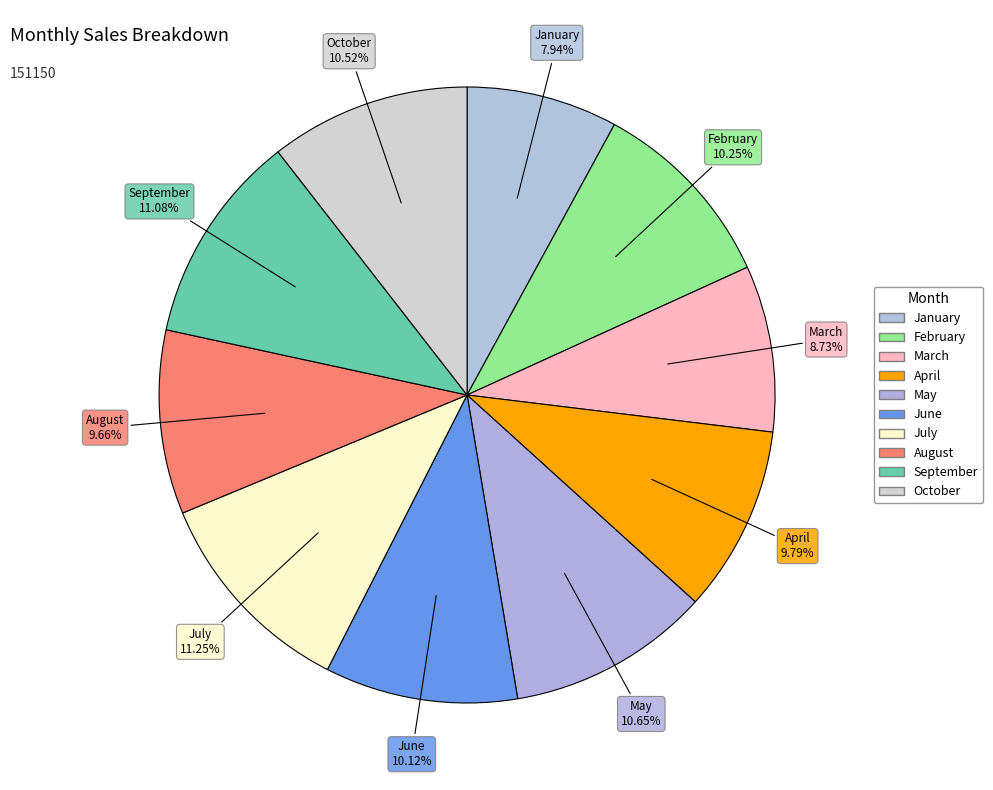

Do October and February together represent more than half of the pie?

No